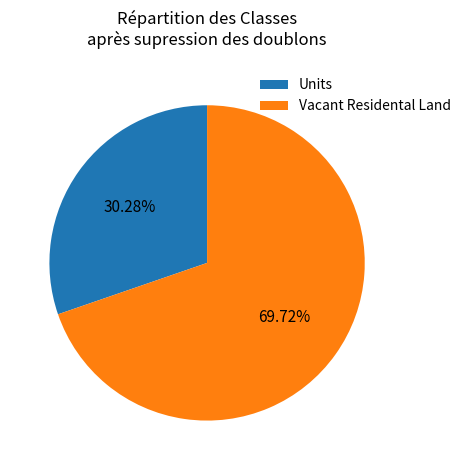

To the nearest percent, what is the combined percentage of Vacant Residental Land and Units?

100%